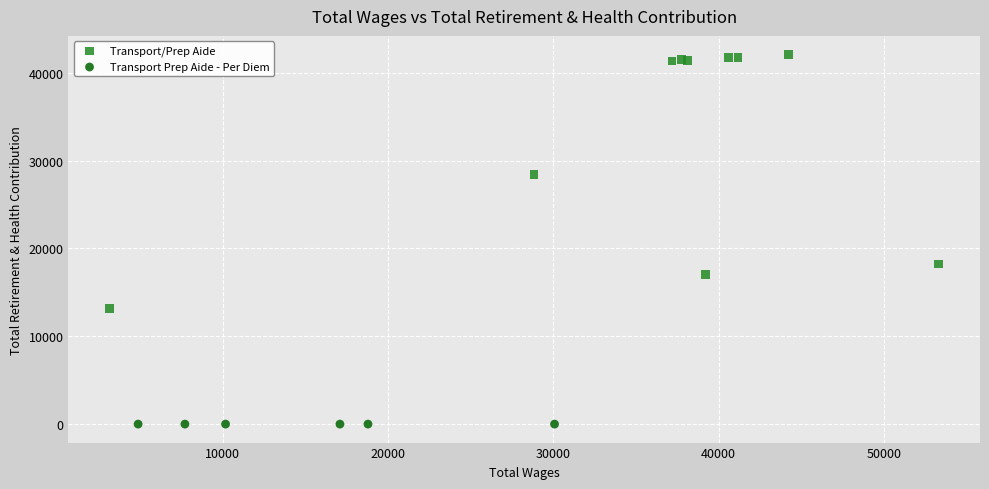

Which series contains the highest Y value?

Transport/Prep Aide